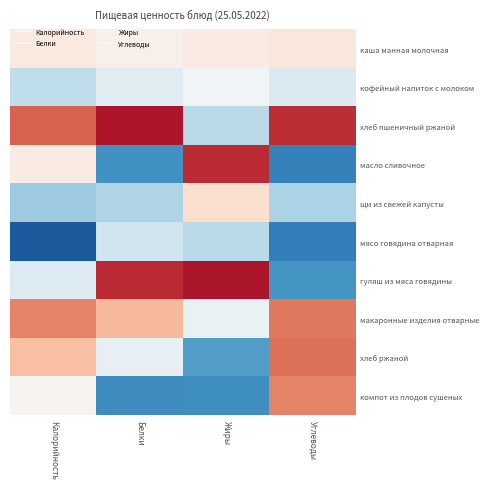

What is the spread (max minus min) of values at Углеводы?

1.0